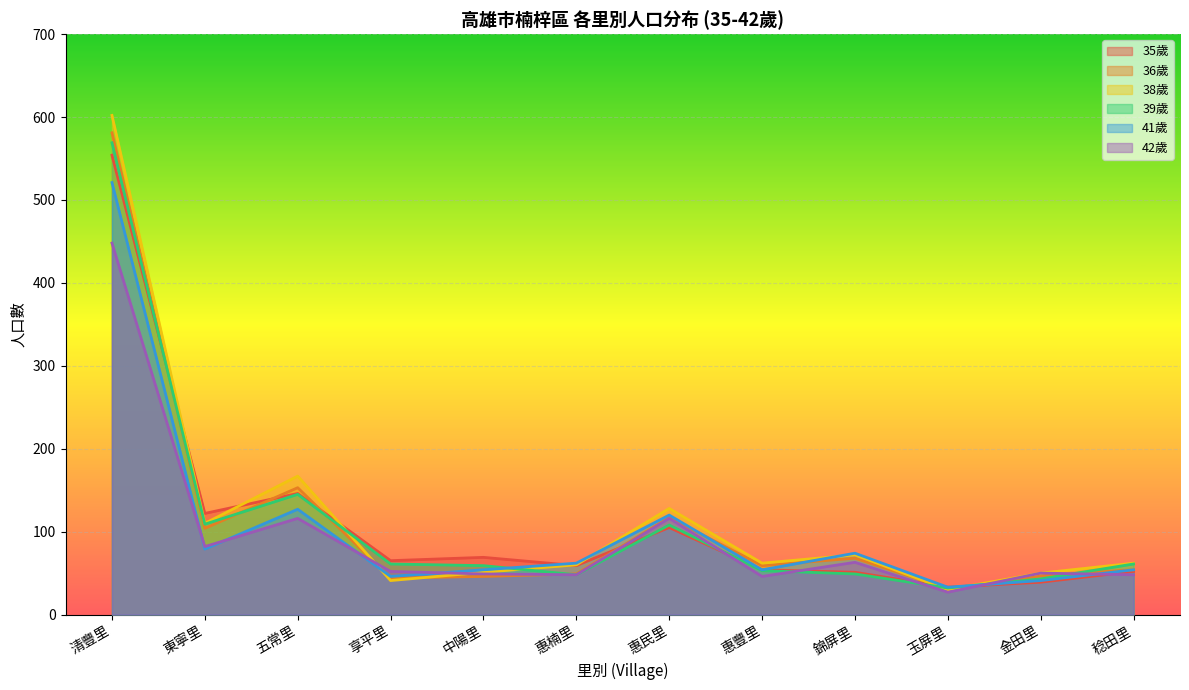

Which series has the widest spread of values?

38歲